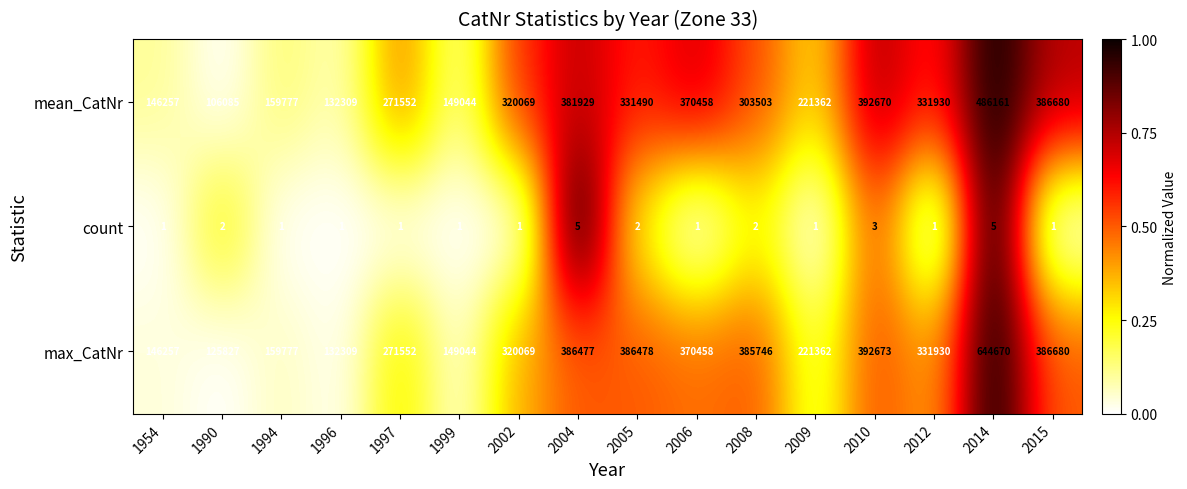

Rank the categories by mean_CatNr value from lowest to highest.

1990, 1996, 1954, 1999, 1994, 2009, 1997, 2008, 2002, 2005, 2012, 2006, 2004, 2015, 2010, 2014